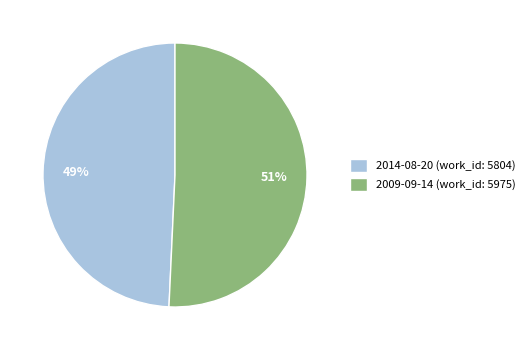

What is the smallest slice in the pie chart?

2014-08-20